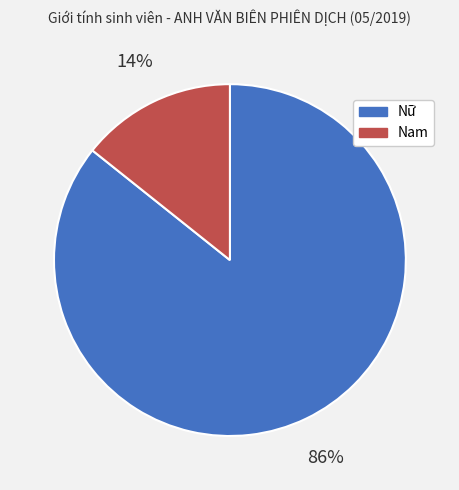

To the nearest percent, what percentage of the pie is Nữ?

86%